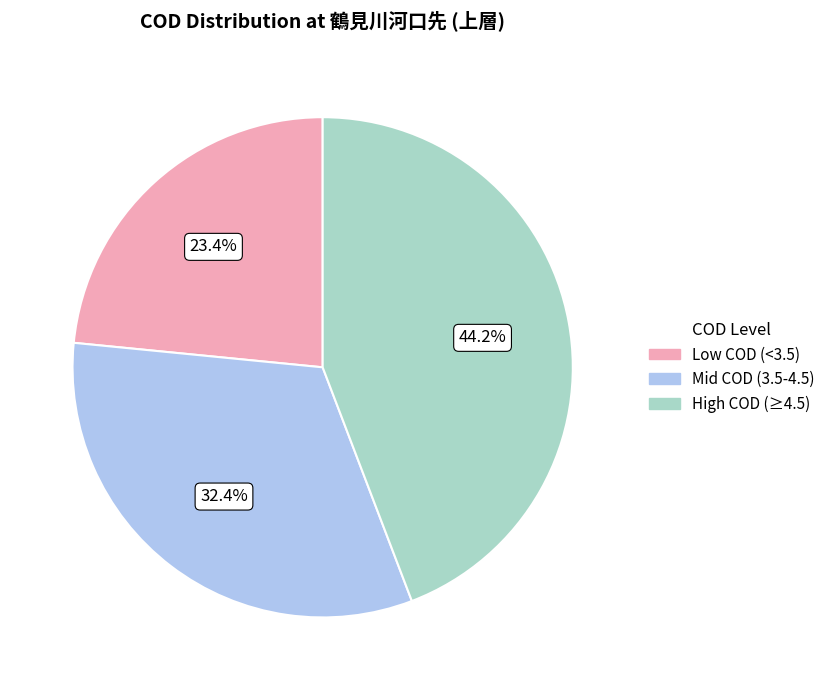

To the nearest percent, what is the difference between the largest and smallest slice percentages?

21%